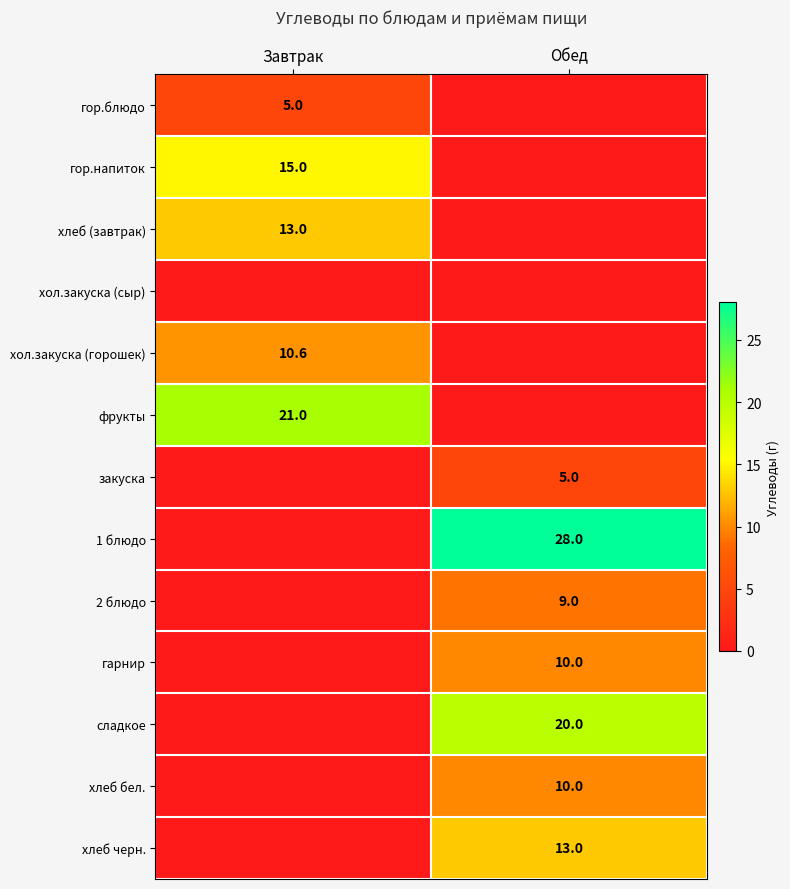

Is it true that 2 блюдо equals 12.7 at Обед?

False